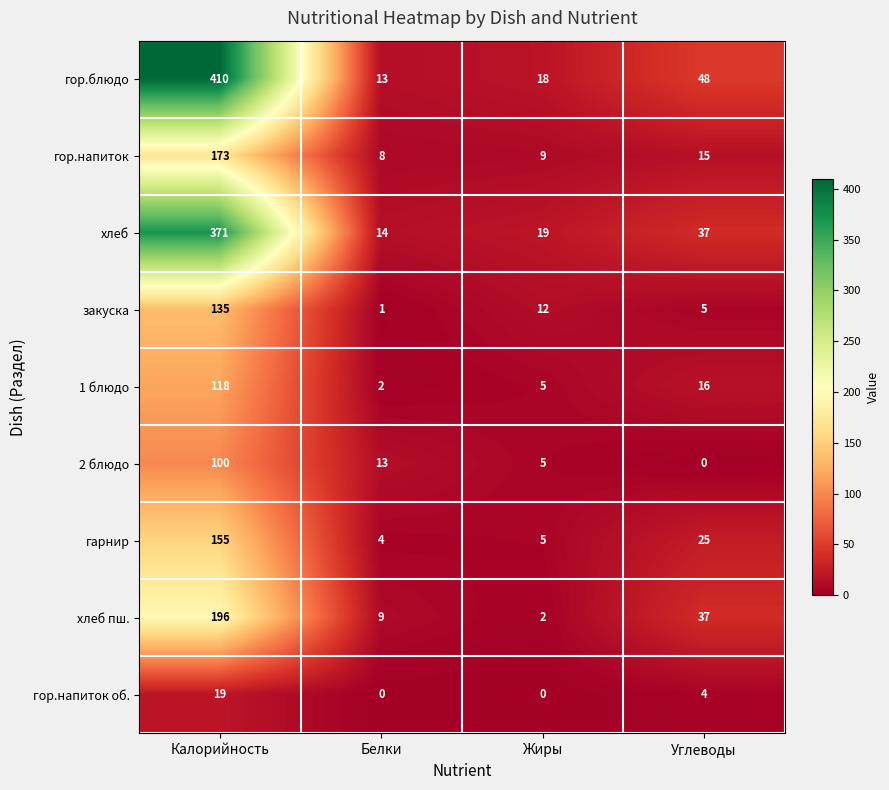

List the series in order of their peak value, lowest first.

гор.напиток об., 2 блюдо, 1 блюдо, закуска, гарнир, гор.напиток, хлеб пш., хлеб, гор.блюдо